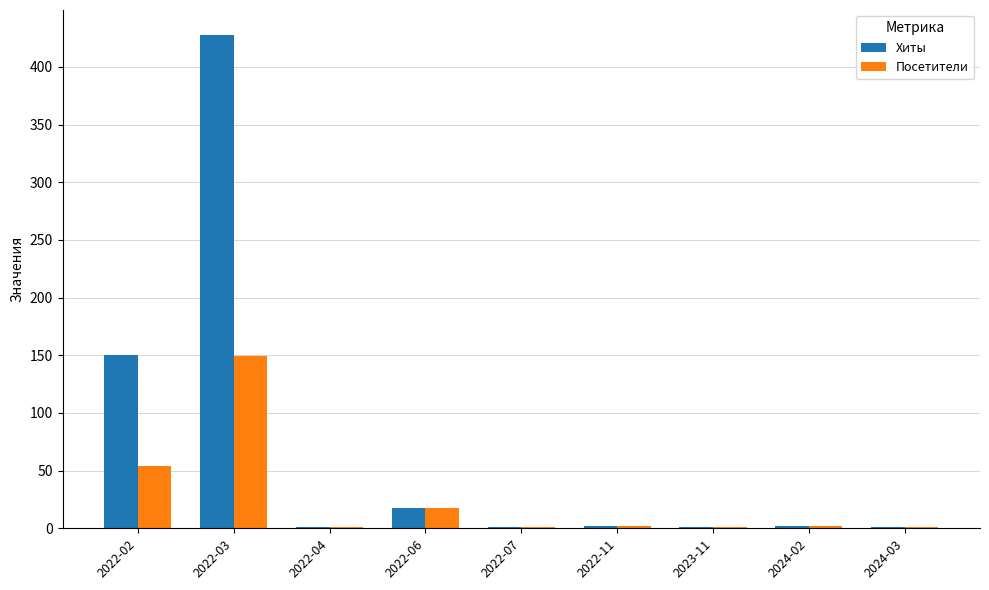

What is the sum of all Посетители values?

229